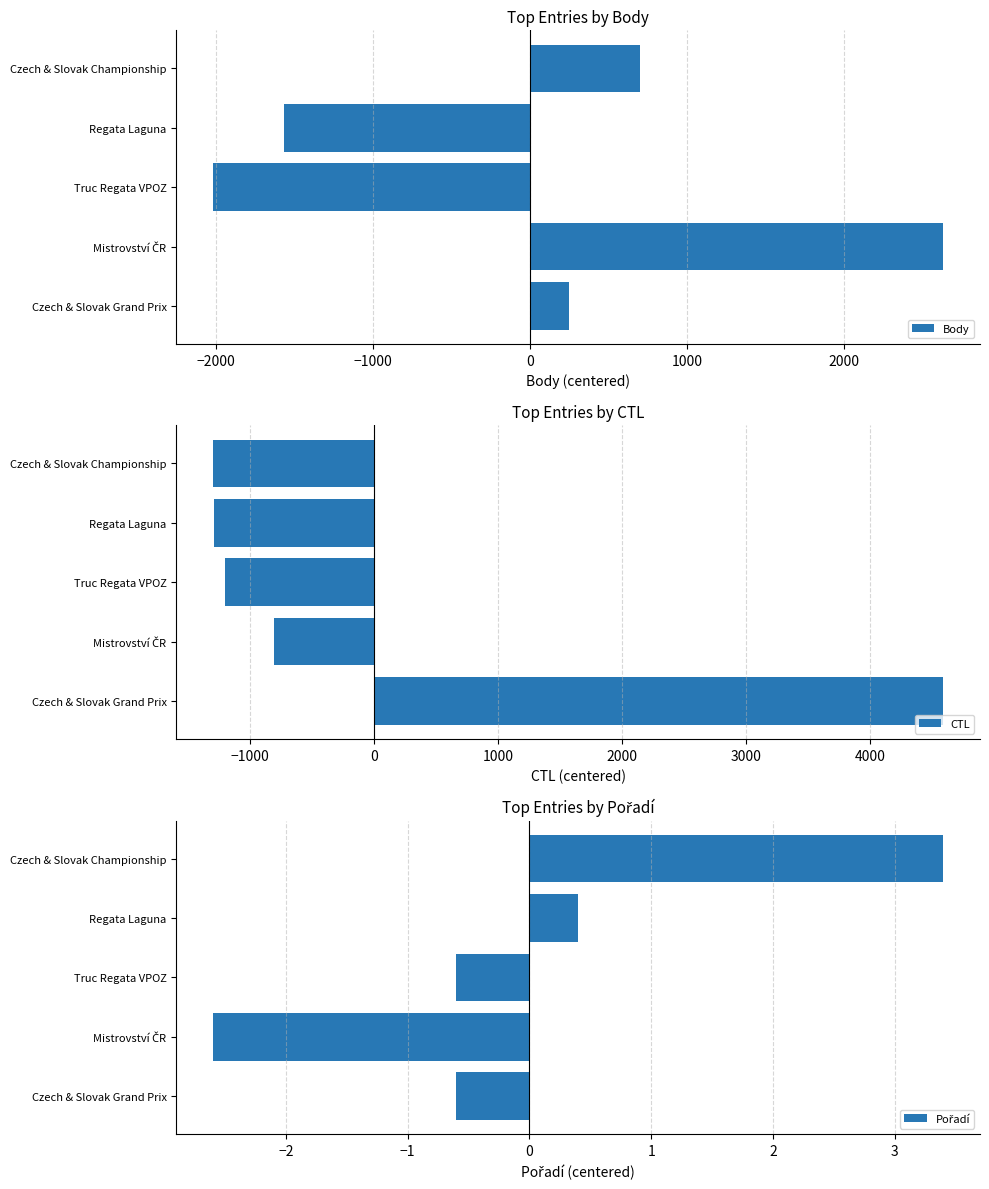

What is the minimum value for Body?

-2018.2